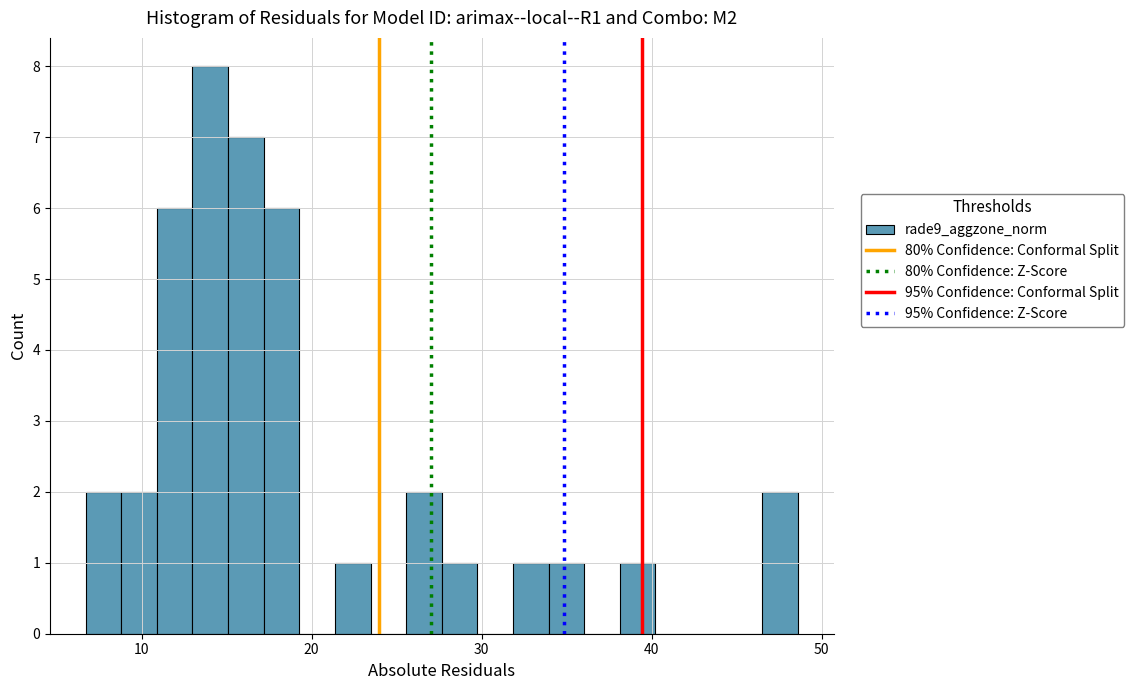

Around what value on the x-axis is the tallest bar? Give the approximate position of its centre, as read against the axis.

14